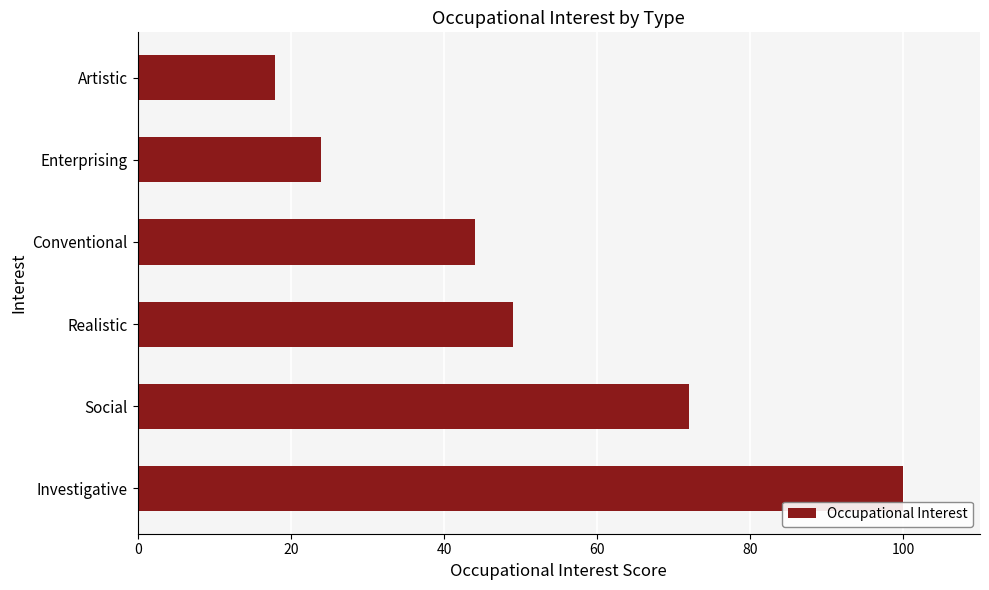

What is the sum of the values at Conventional and Investigative?

144